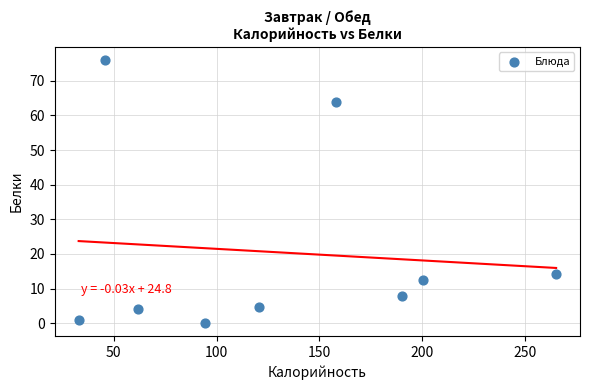

What is the average Y value?

20.5